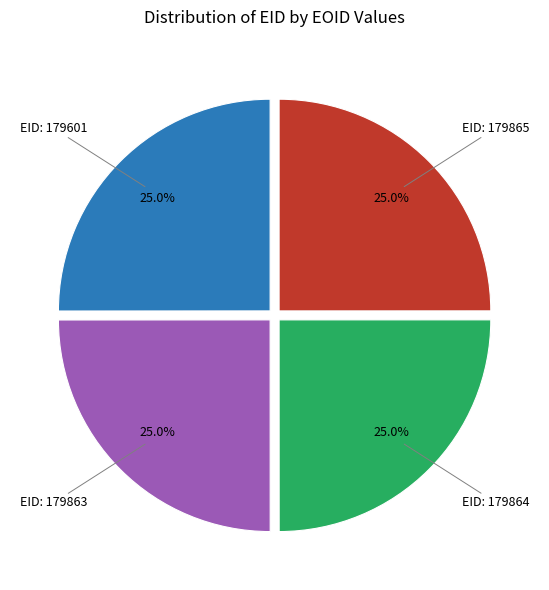

How many segments does this pie chart have?

4